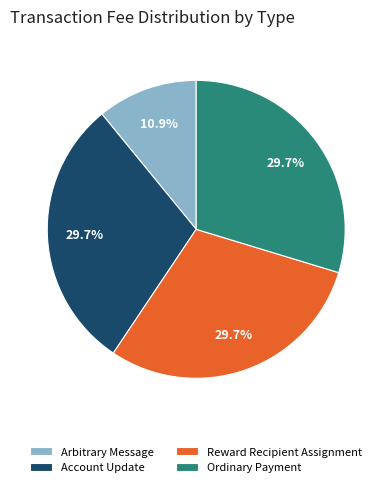

Does Ordinary Payment represent more than half of the total?

No